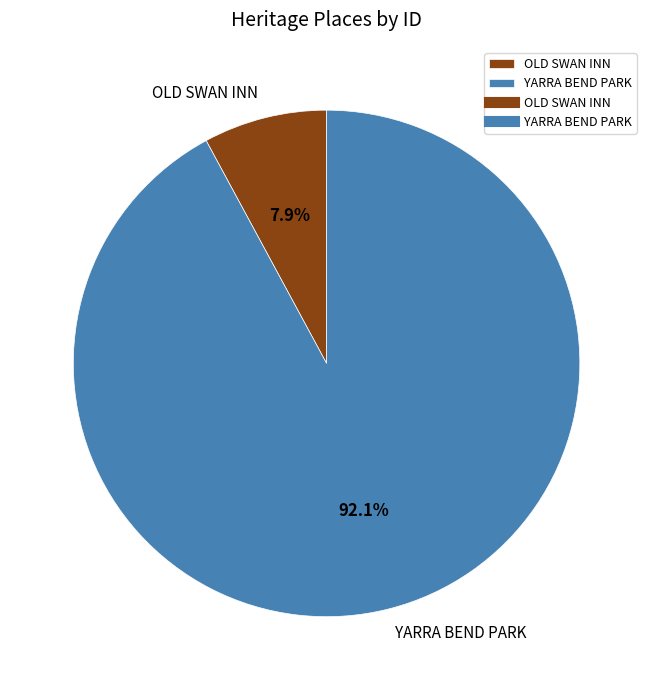

Is the sum of OLD SWAN INN and YARRA BEND PARK greater than half?

Yes